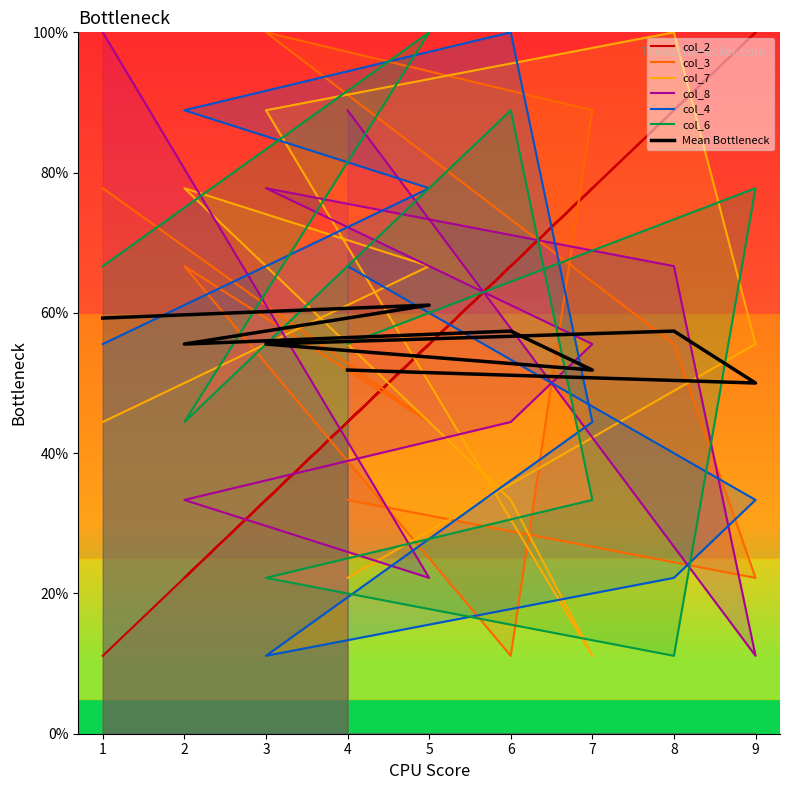

Which category has the lowest value in the col_2 series?

1